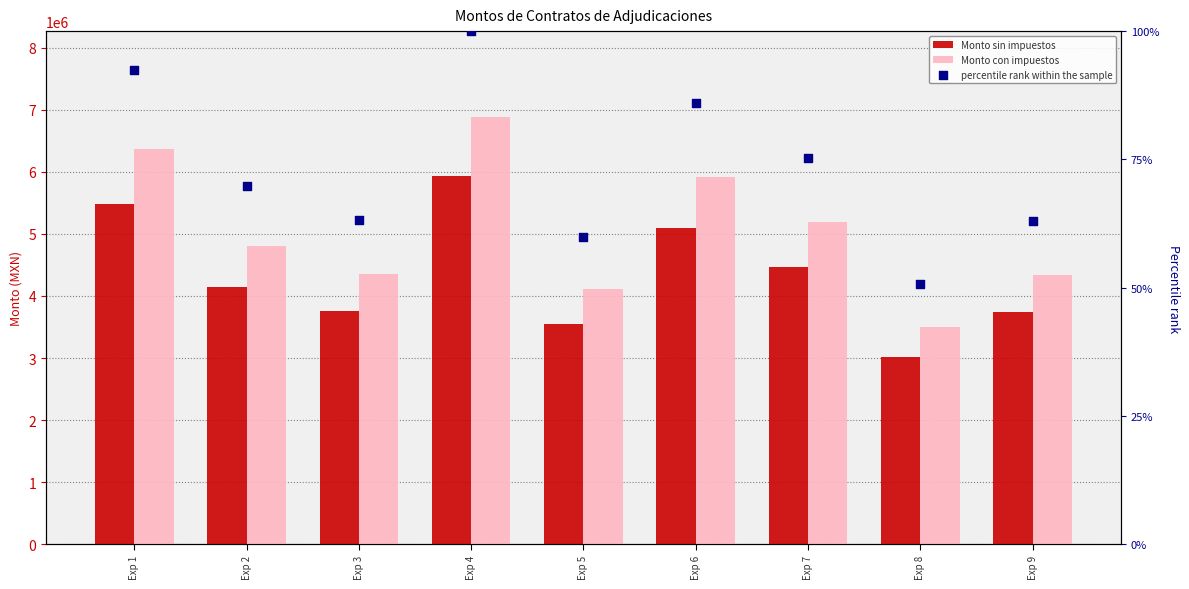

At which category is the sum across all series the highest?

Exp 4